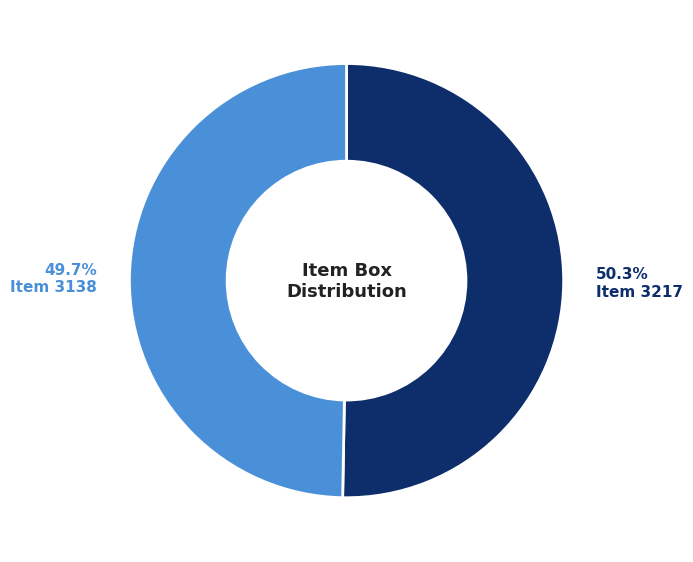

Is there any slice that represents more than half of the pie?

Yes